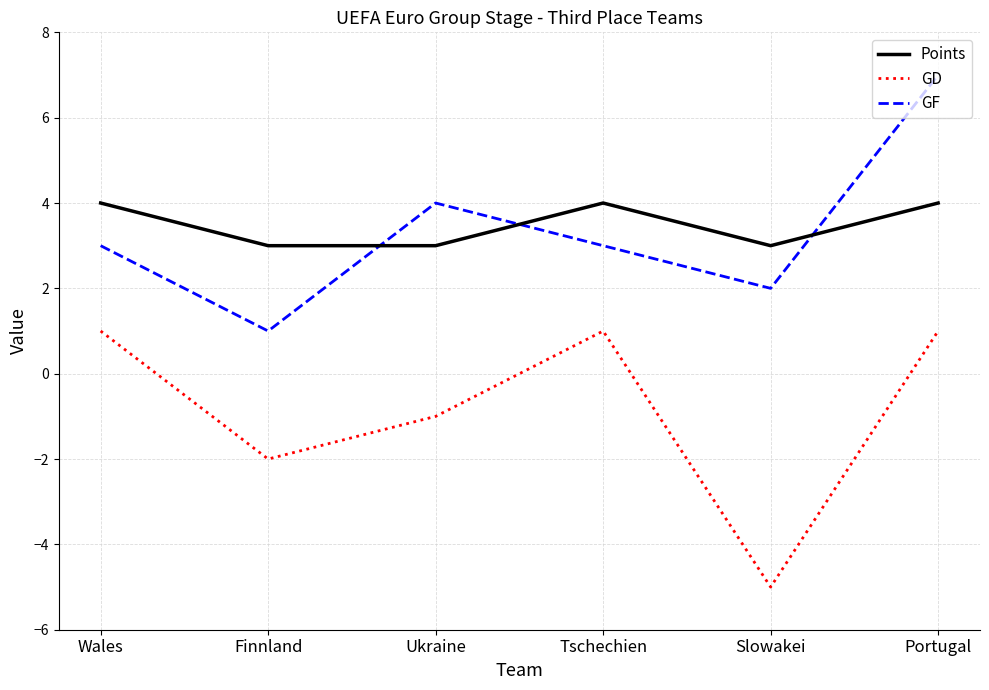

At which category is the sum across all series the highest?

Portugal